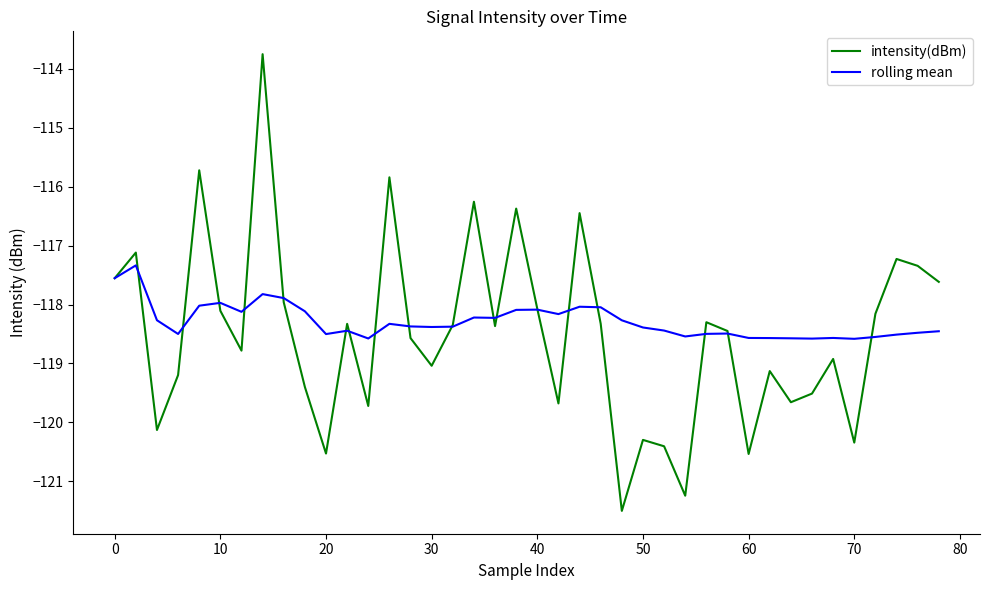

List the series in order of their peak value, highest first.

intensity(dBm), rolling mean